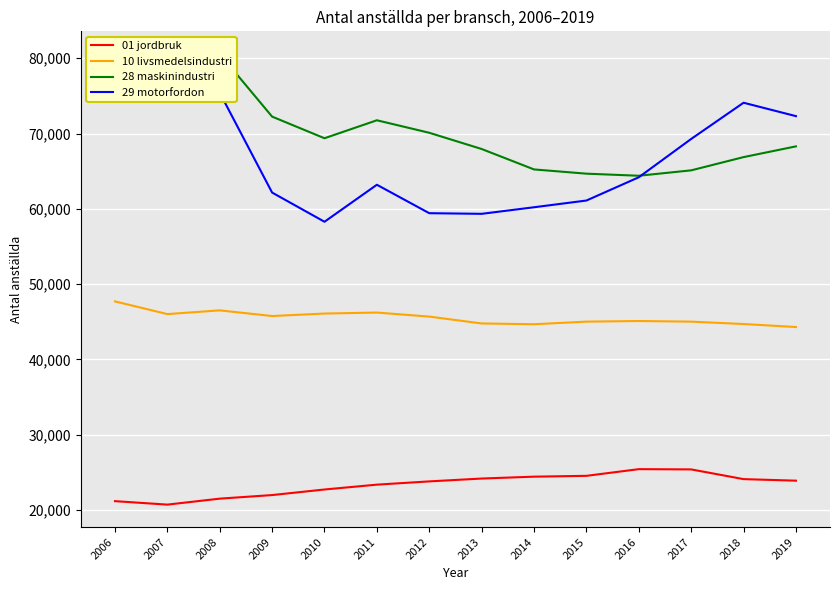

What is the difference between the maximum and second lowest values in the 29 motorfordon series?

17475